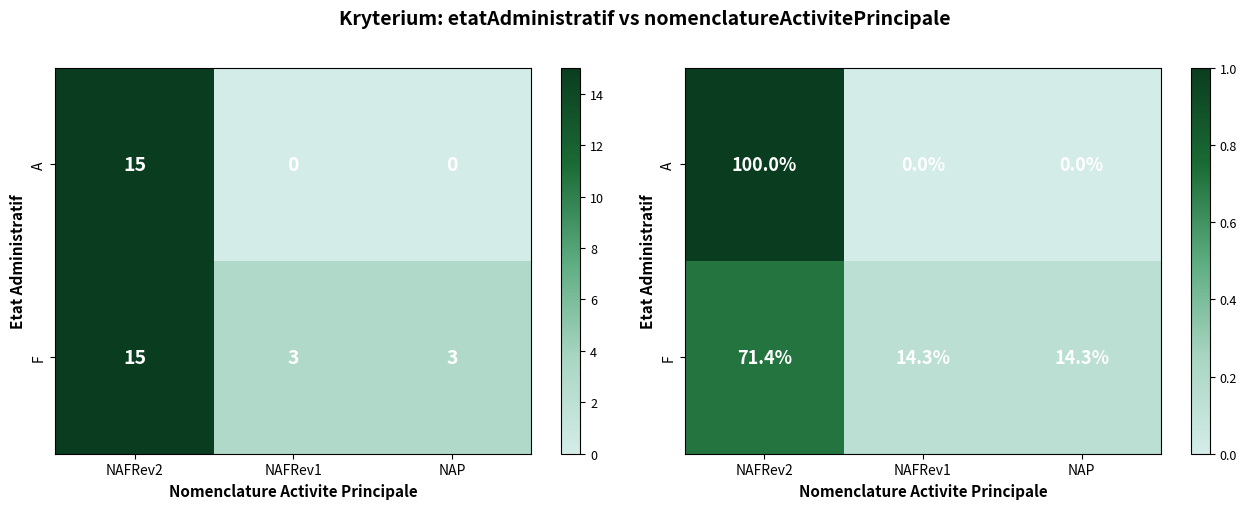

Which has a higher value, NAP or NAFRev1?

NAP